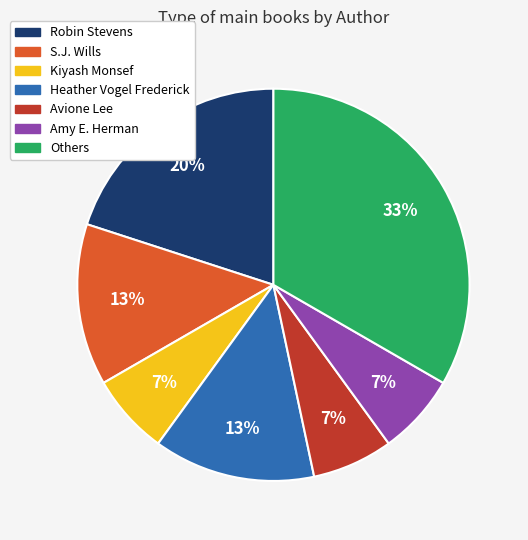

To the nearest percent, what is the average slice percentage?

14%